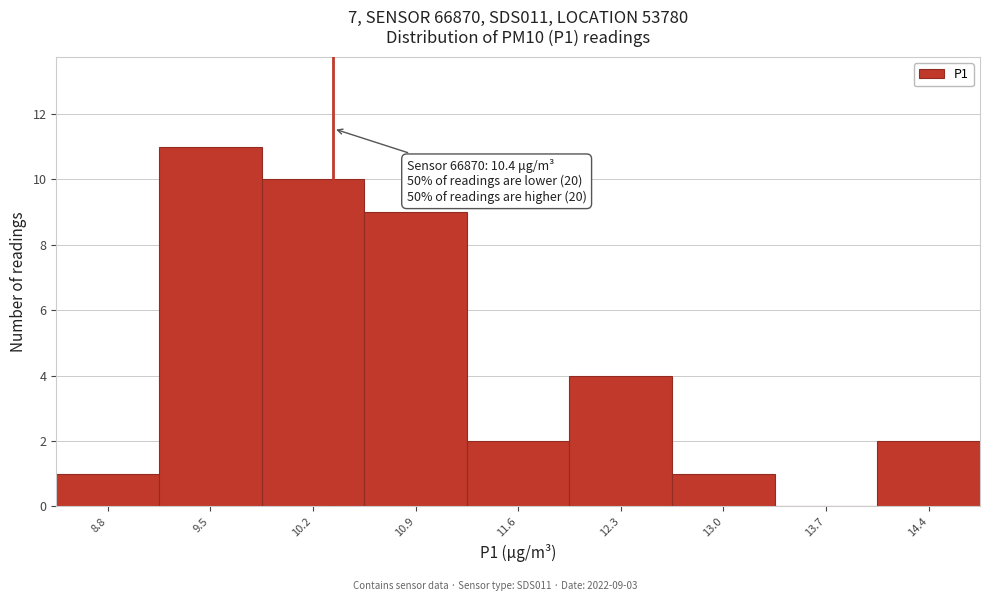

Over which range of the x-axis is the bar tallest?

9.2 to 9.9